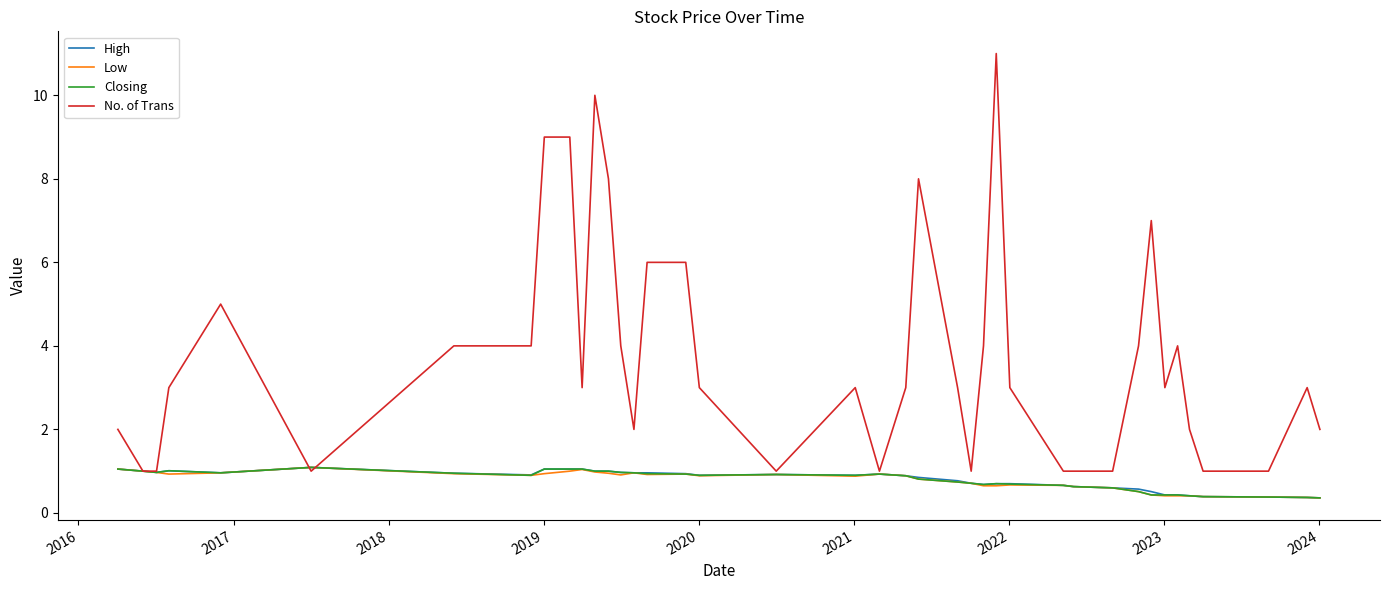

What is the greatest value displayed?

11.0